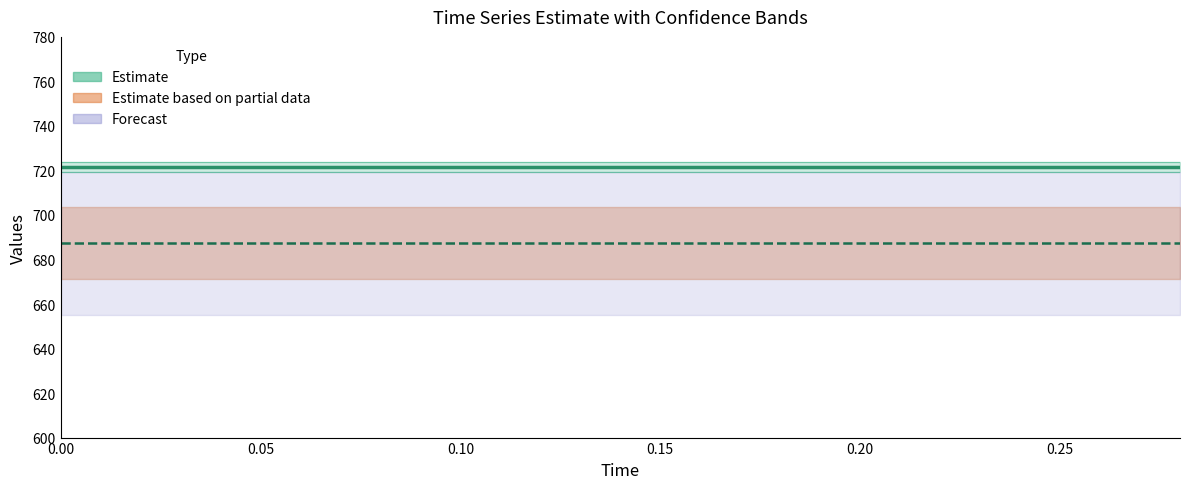

What is the lowest value of the reference series?

721.7